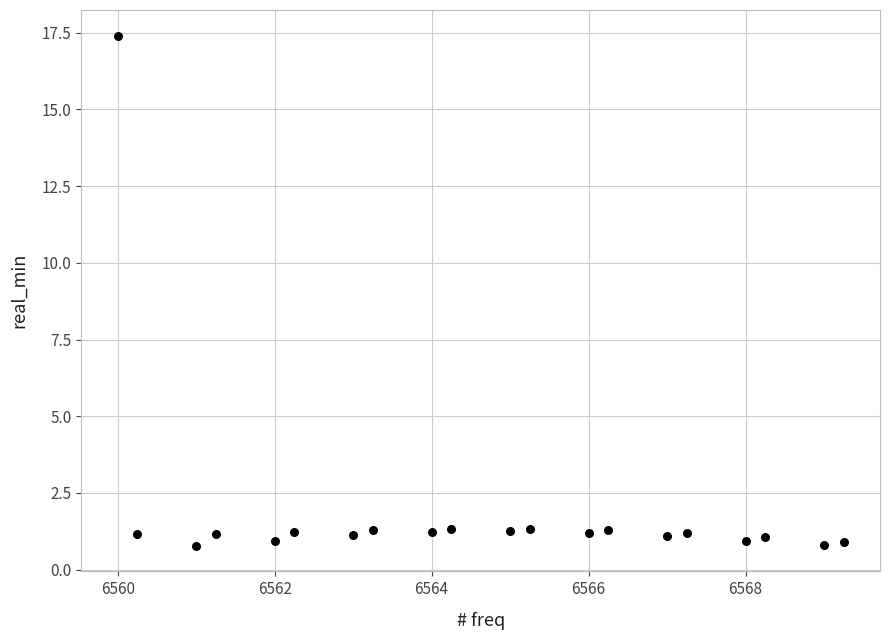

What is the range of X values (max minus min)?

9.2